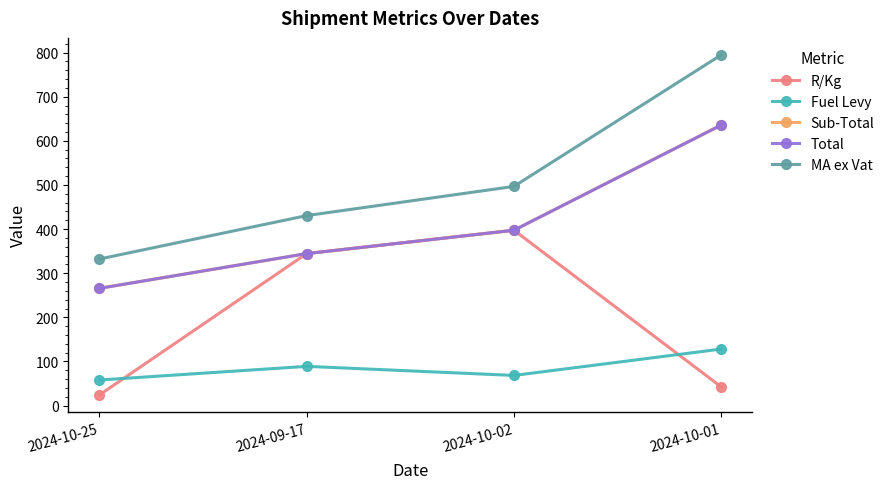

Where is MA ex Vat nearest to the value 563?

2024-10-02